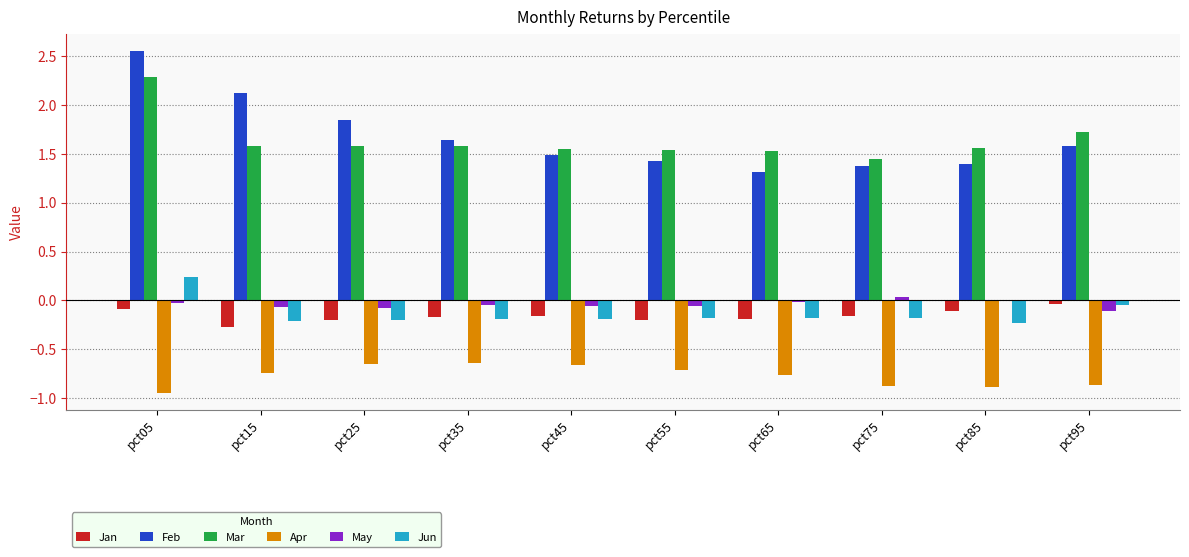

Which series changed the most between pct05 and pct25?

Mar